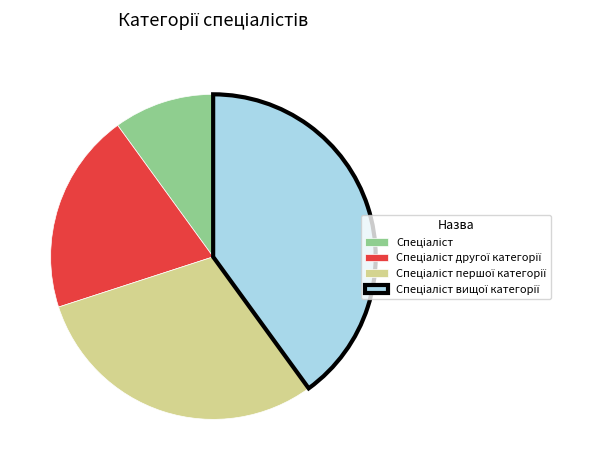

Does any single category account for the majority?

No